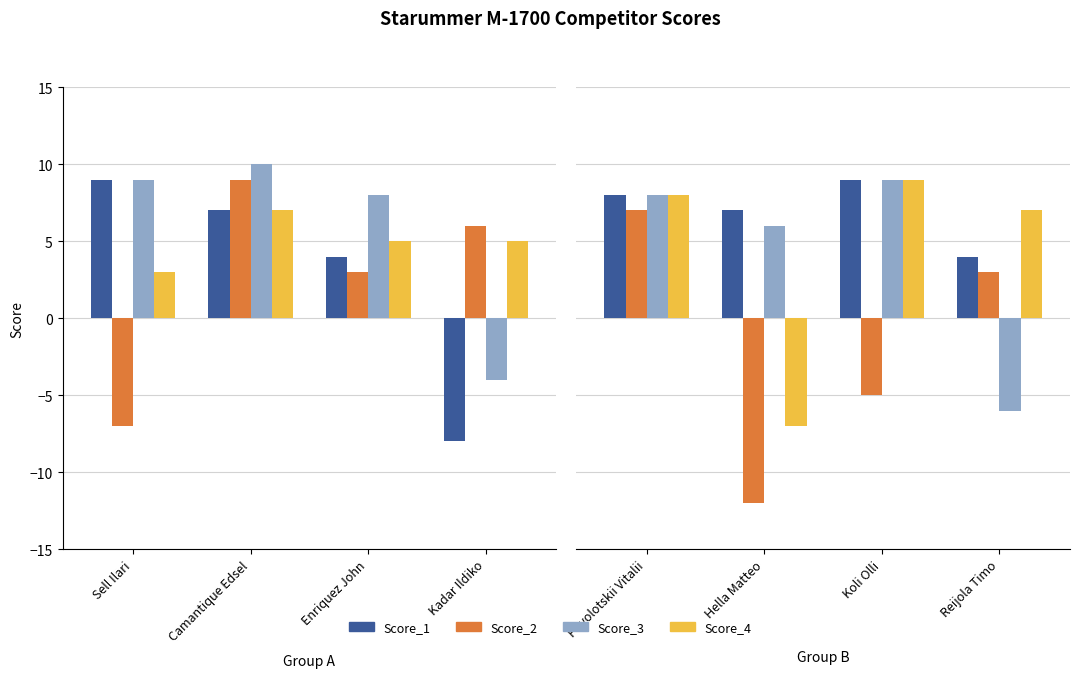

Are the bars grouped side by side (vs. stacked)?

Yes